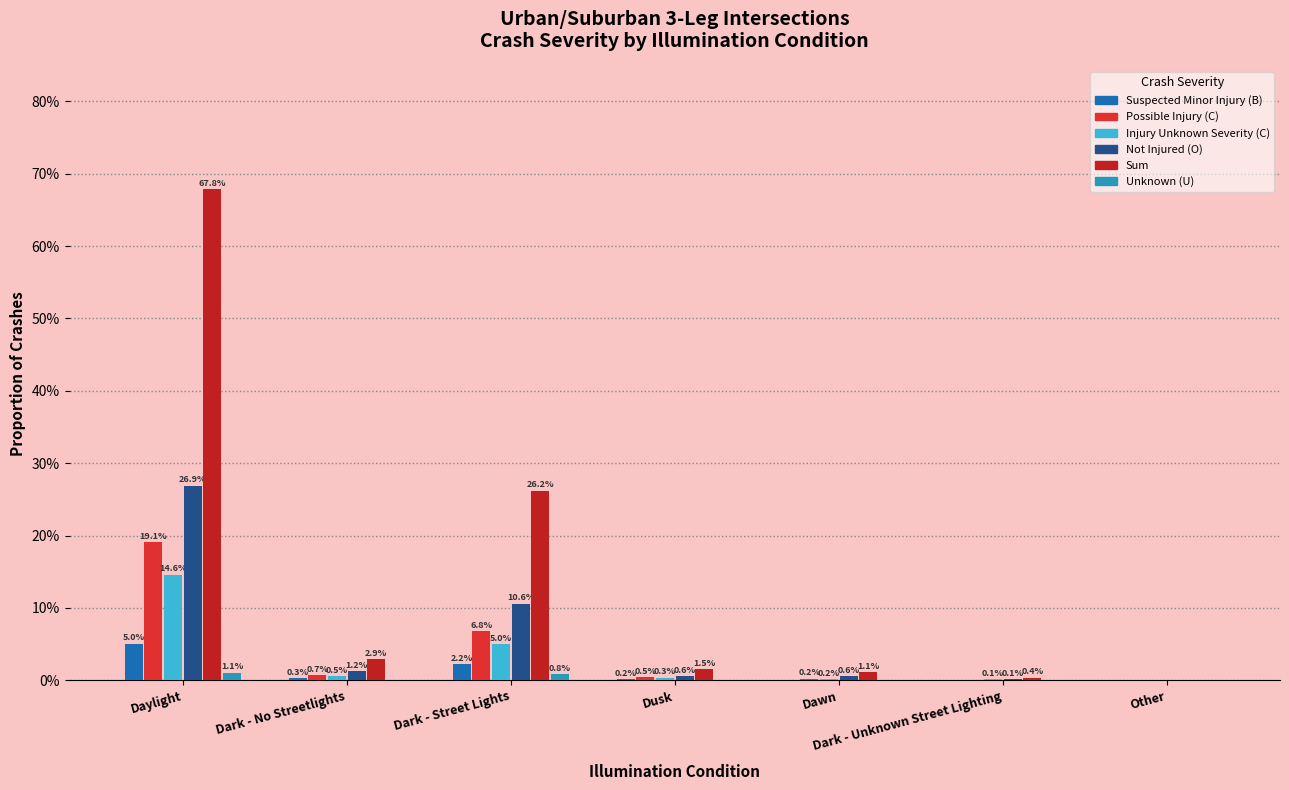

Does the chart contain stacked bars?

No